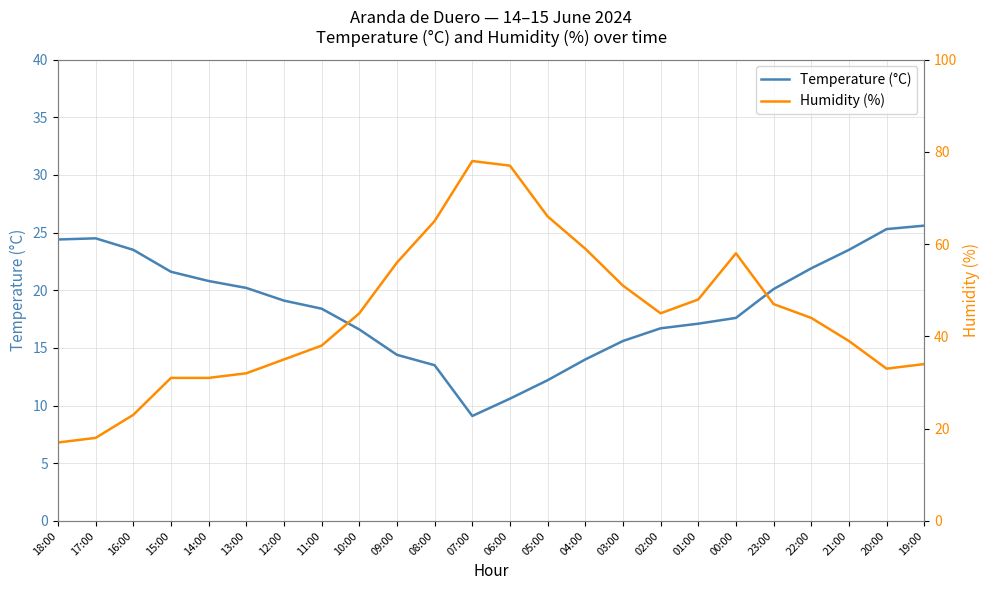

What is the spread (max minus min) of values at 21:00?

15.5